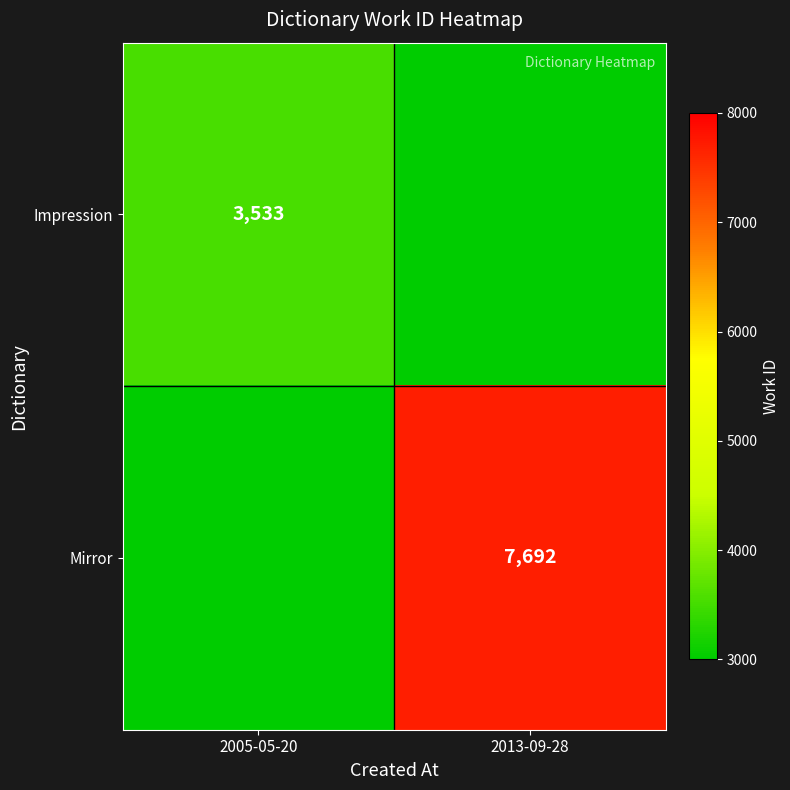

The value of Impression at 2005-05-20 is 5615. True or false?

False